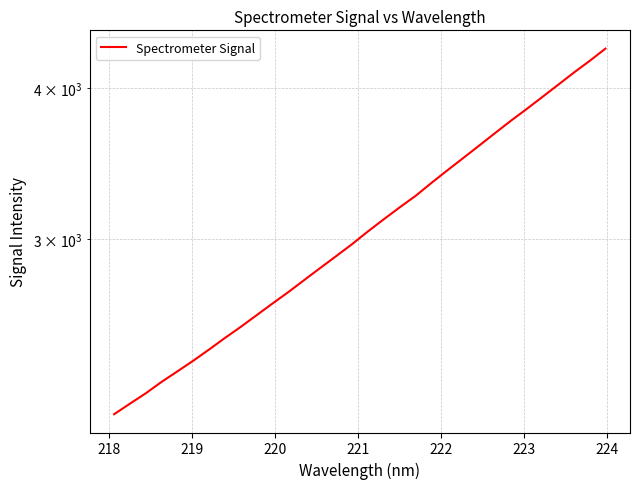

Is it true that the value at 218 is 669.2?

False